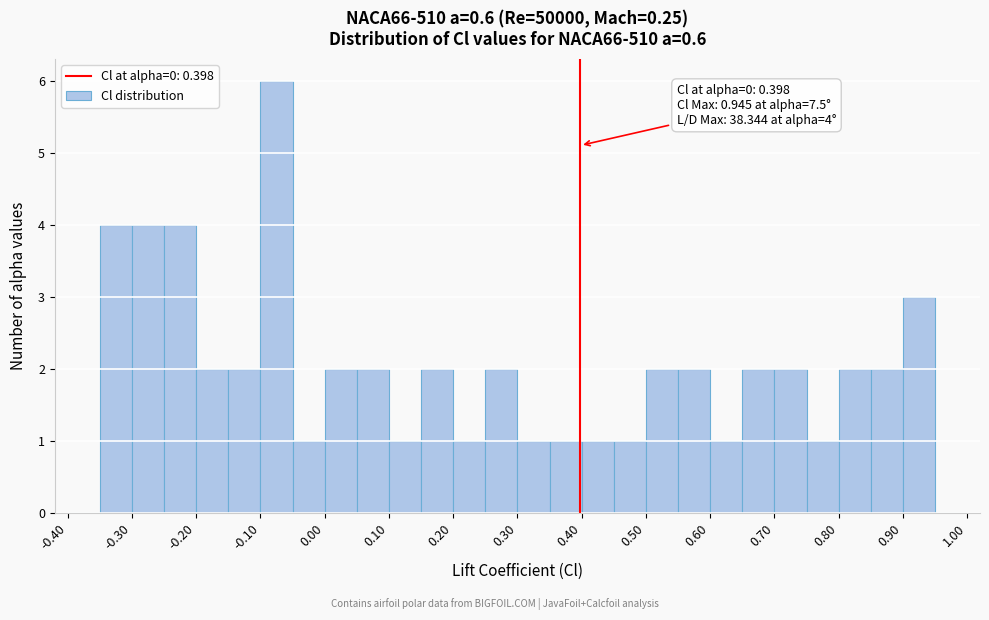

Which range on the x-axis has the tallest bar?

-0.10 to -0.05